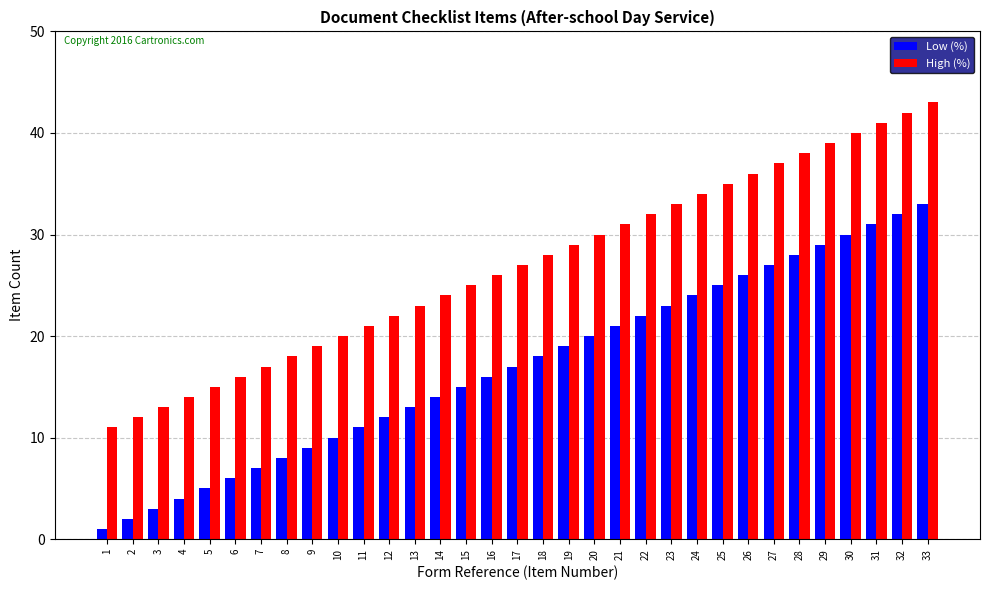

Rank the series at 4 from lowest to highest value.

Low (%), High (%)